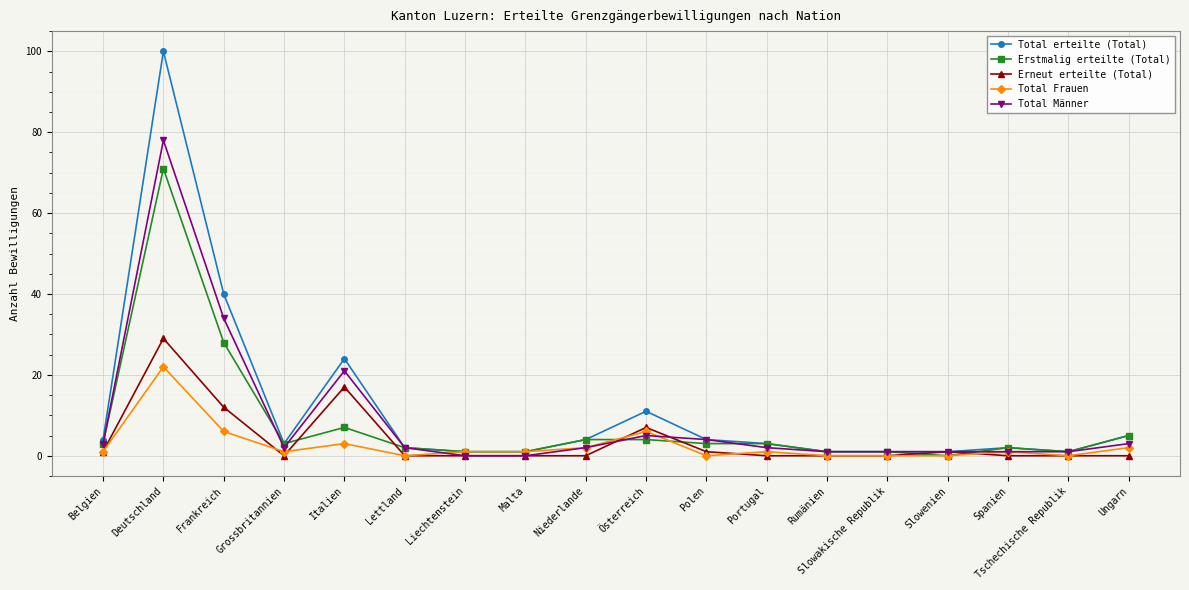

At which label does Total erteilte (Total) first exceed 3?

Belgien